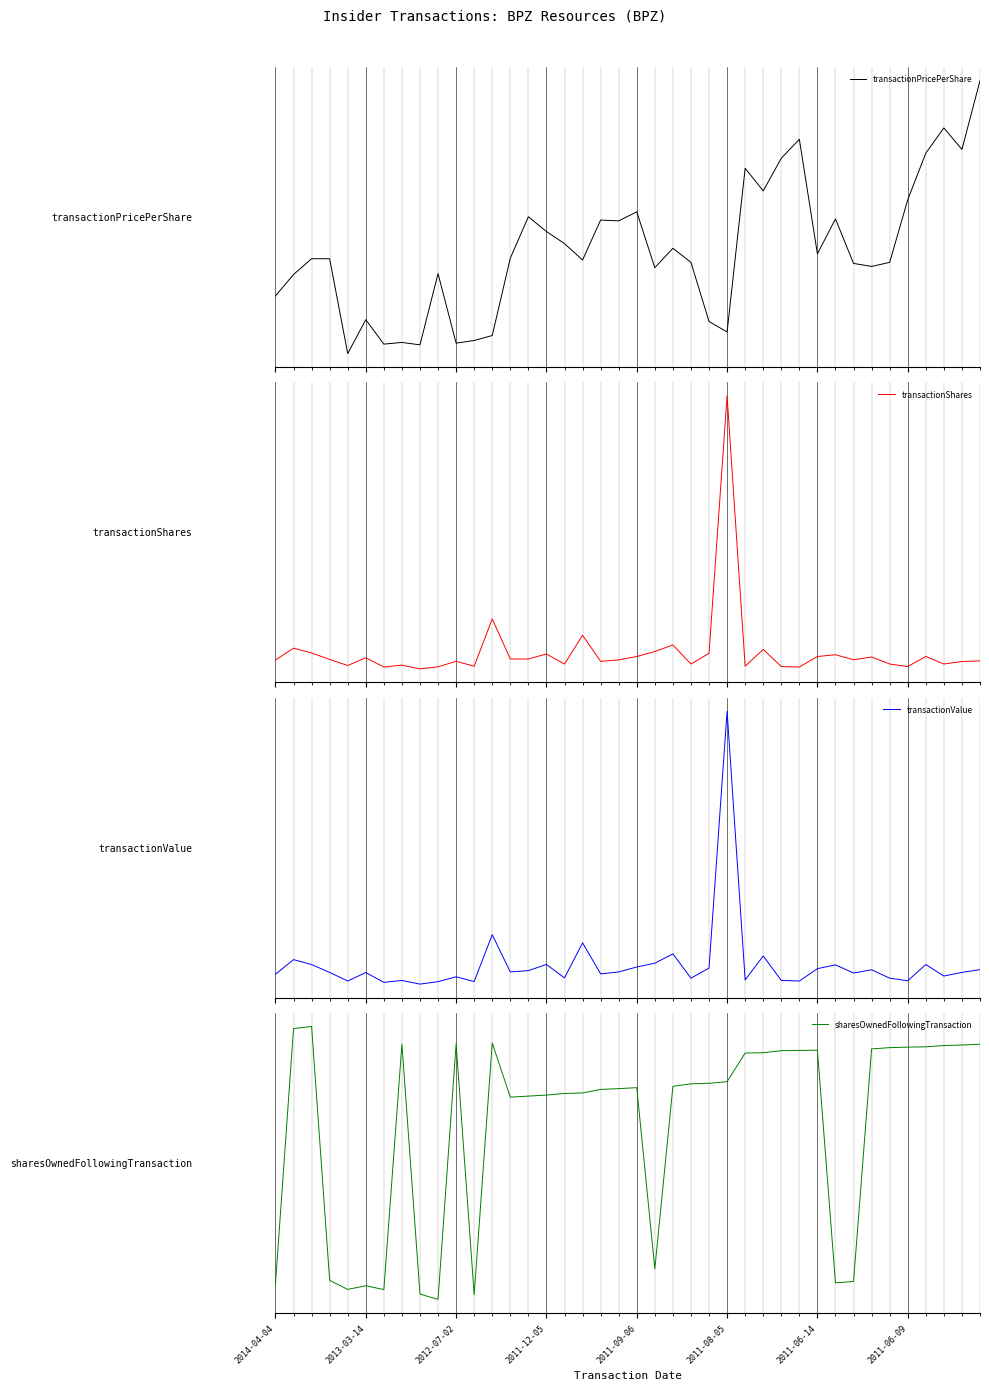

Reading right to left, what are all the values shown in this chart?

transactionPricePerShare: 2.5	1.5	1.8	1.4	0.7	-0.2	-0.2	-0.2	0.5	-0.1	1.6	1.4	0.9	1.2	-1.2	-1.0	-0.2	0.0	-0.3	0.6	0.4	0.4	-0.1	0.1	0.3	0.5	-0.1	-1.3	-1.3	-1.4	-0.3	-1.4	-1.4	-1.4	-1.0	-1.5	-0.1	-0.1	-0.4	-0.7
transactionShares: -0.2	-0.2	-0.3	-0.1	-0.4	-0.3	-0.1	-0.2	-0.1	-0.1	-0.4	-0.4	0.1	-0.3	6.1	-0.0	-0.3	0.2	0.0	-0.1	-0.2	-0.2	0.4	-0.3	-0.1	-0.2	-0.2	0.8	-0.3	-0.2	-0.4	-0.4	-0.3	-0.4	-0.1	-0.3	-0.2	-0.0	0.1	-0.2
transactionValue: -0.1	-0.2	-0.3	-0.0	-0.4	-0.3	-0.1	-0.2	-0.0	-0.1	-0.4	-0.4	0.2	-0.4	6.0	-0.1	-0.3	0.3	0.0	-0.1	-0.2	-0.2	0.5	-0.3	-0.0	-0.1	-0.2	0.7	-0.4	-0.3	-0.4	-0.5	-0.4	-0.4	-0.2	-0.4	-0.2	-0.0	0.1	-0.2
sharesOwnedFollowingTransaction: 0.8	0.8	0.8	0.8	0.8	0.8	0.7	-1.5	-1.6	0.7	0.7	0.7	0.7	0.7	0.4	0.4	0.4	0.4	-1.4	0.4	0.4	0.3	0.3	0.3	0.3	0.3	0.3	0.8	-1.7	0.8	-1.7	-1.7	0.8	-1.6	-1.6	-1.6	-1.5	1.0	0.9	-1.6